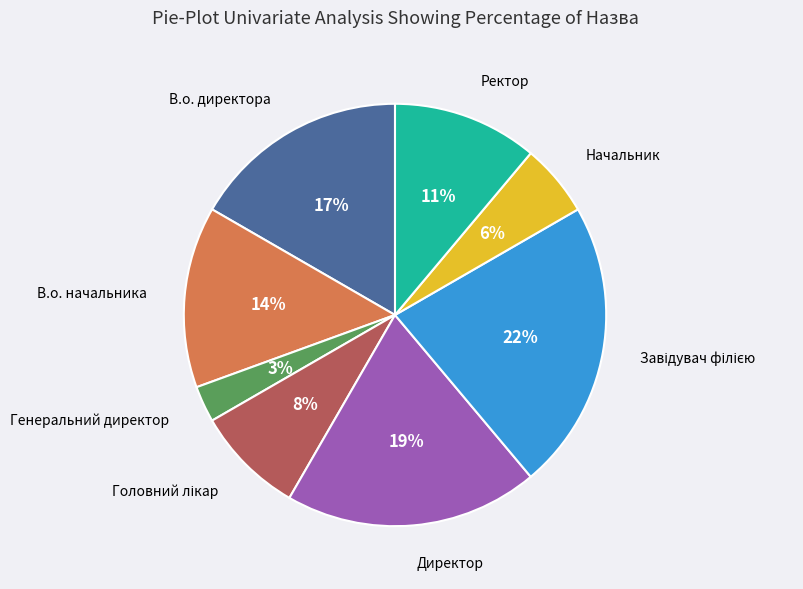

Is there any slice that represents more than half of the pie?

No